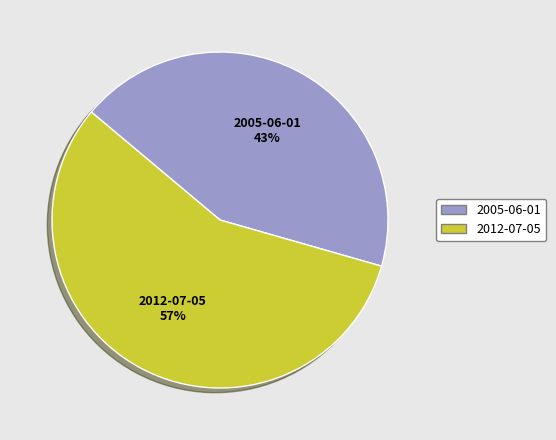

Is it true that 2012-07-05 is 48% of the pie?

False